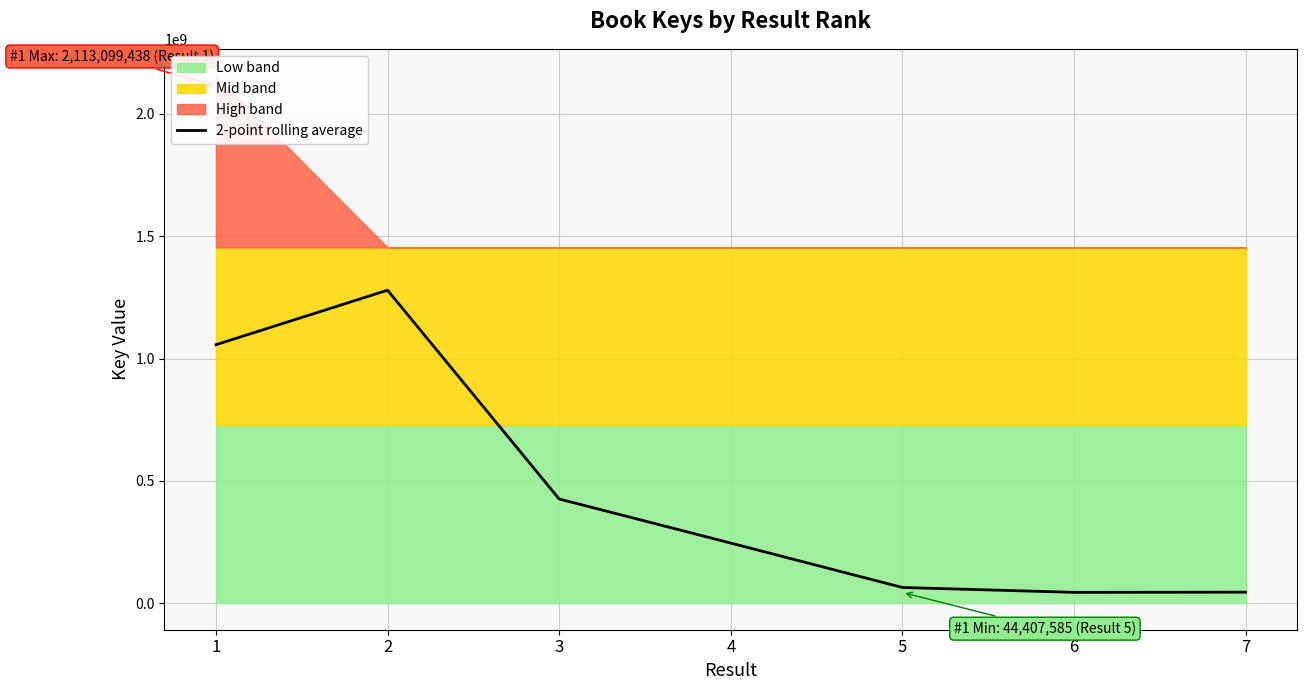

Count the number of categories in the chart.

7